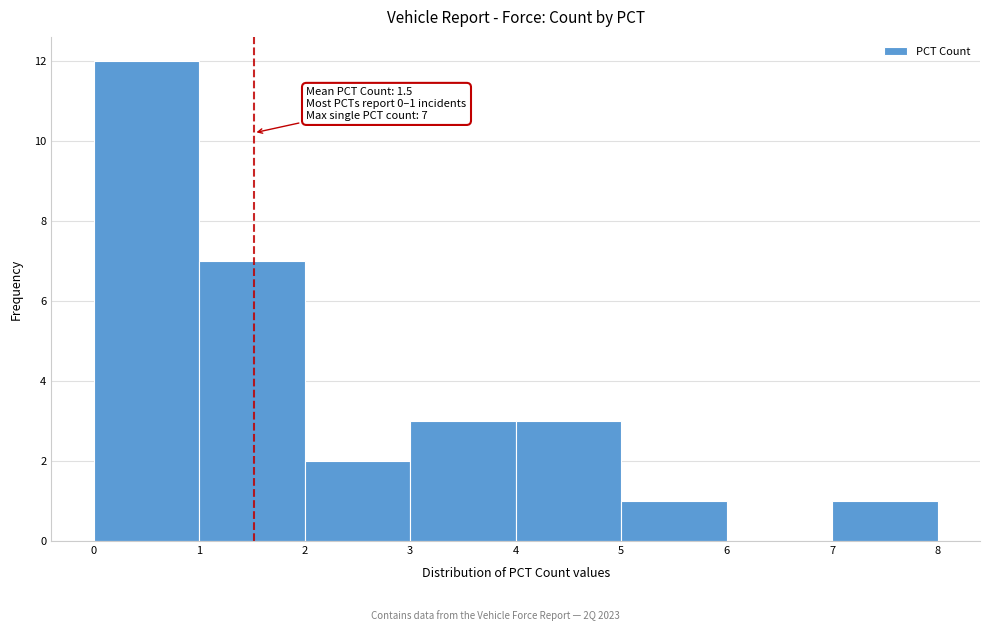

Which range on the x-axis has the tallest bar?

0 to 1